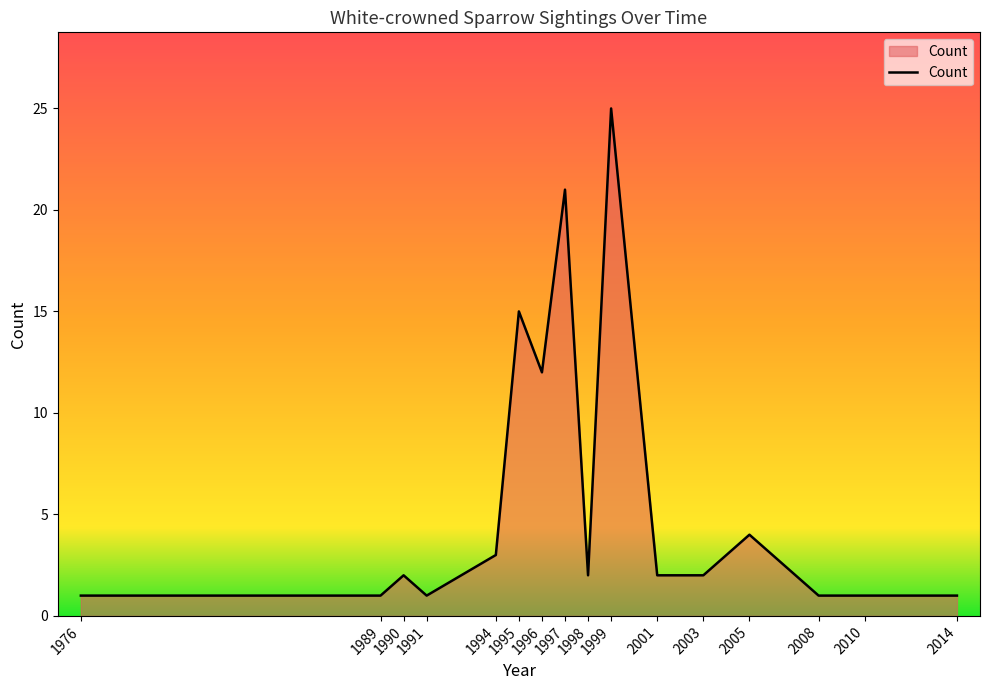

Is it true that the value at 1976 is 1?

True